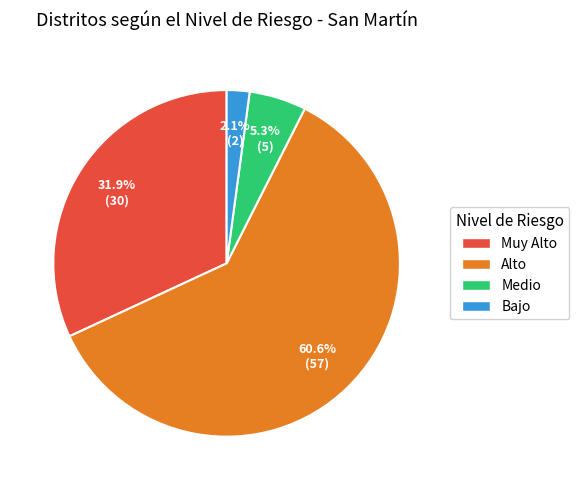

To the nearest percent, what percentage of the pie is Muy Alto?

32%